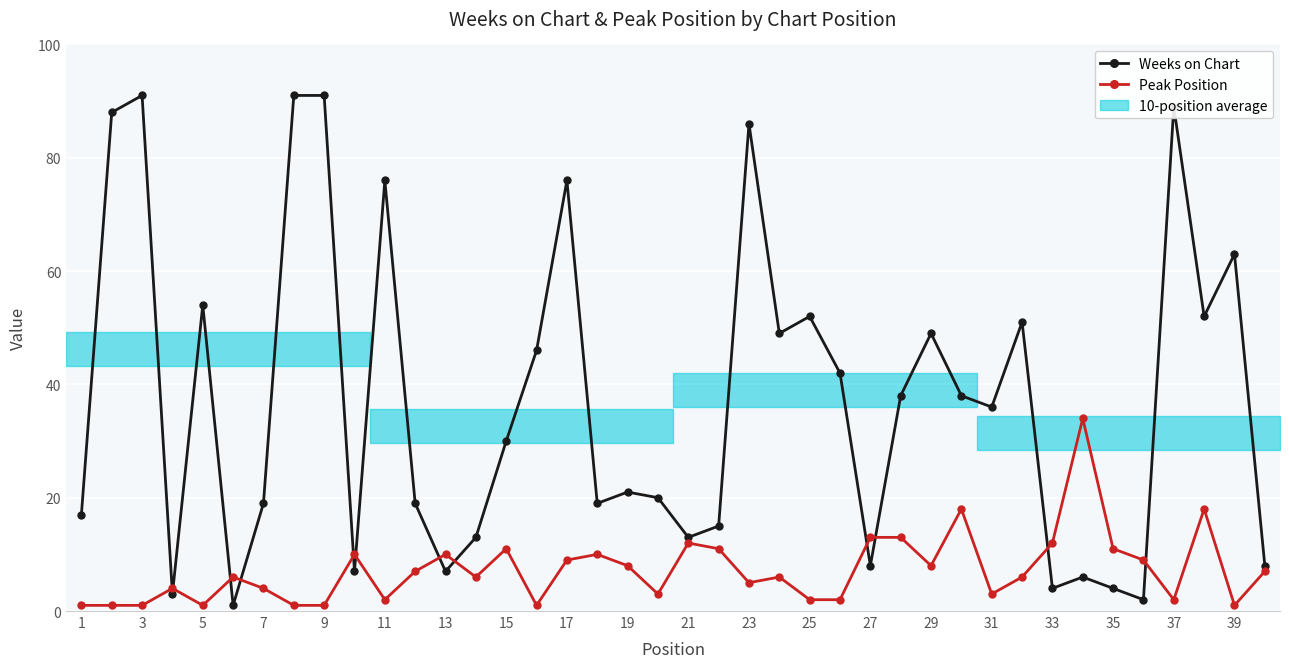

At how many categories does at least one series exceed 56?

9